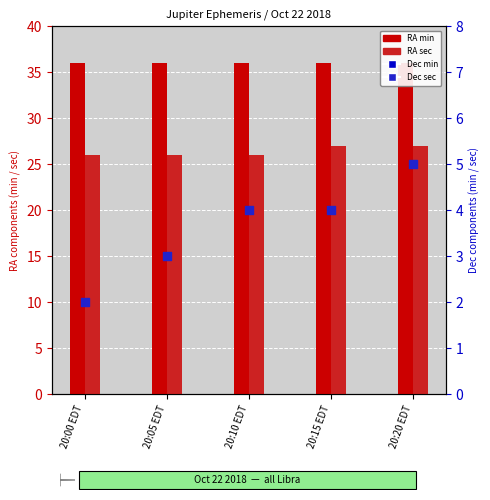

Which series has the largest Y range (max minus min)?

Dec sec